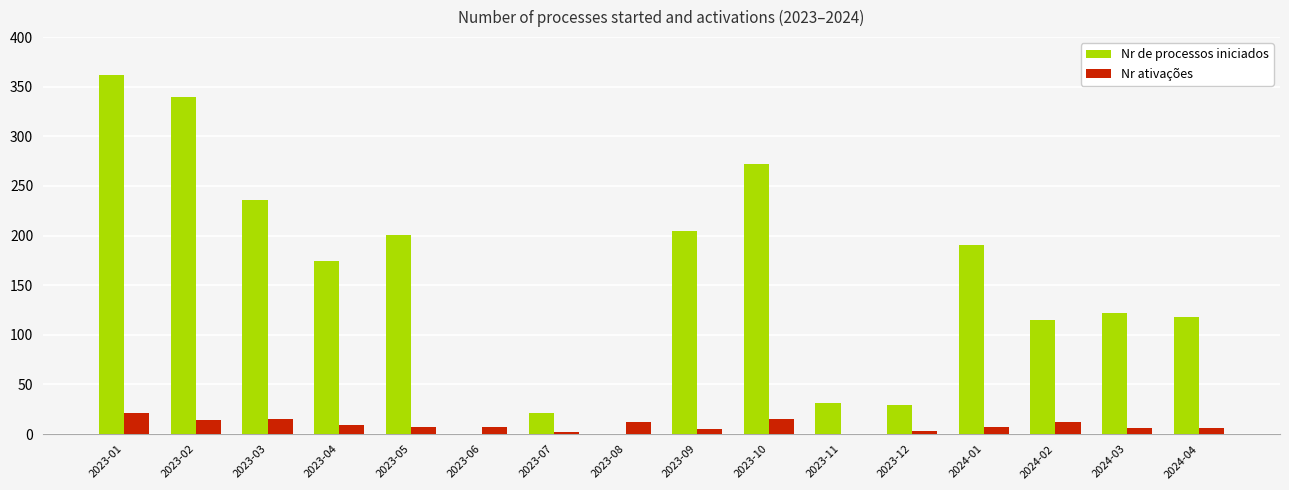

How many values in Nr ativações are above zero?

15